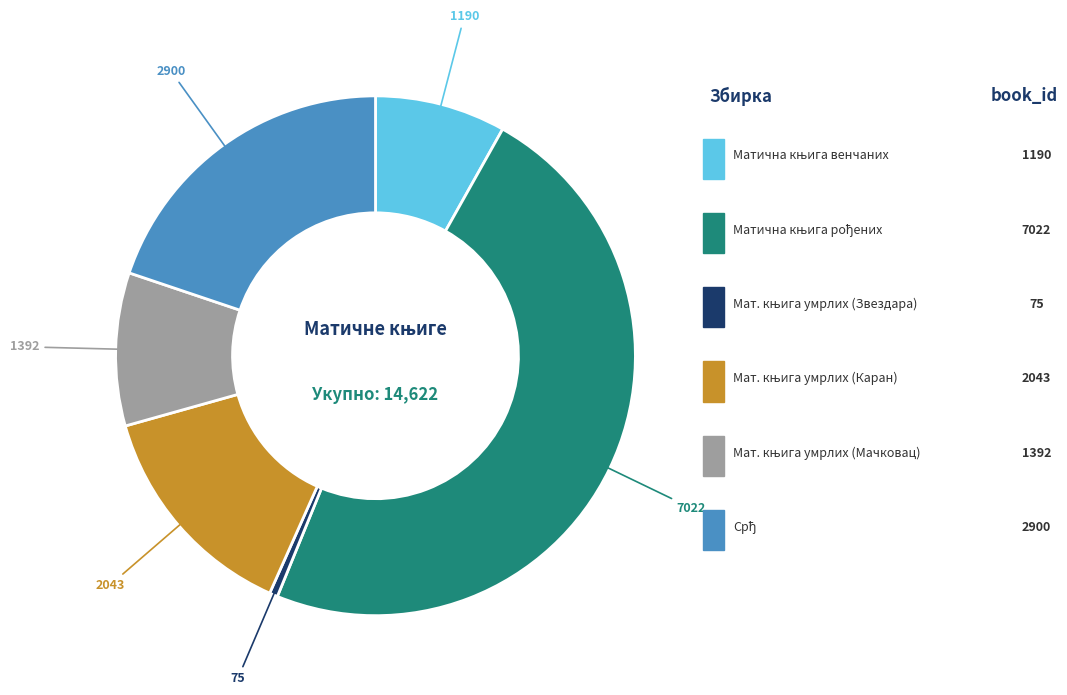

Does any single category account for the majority?

No